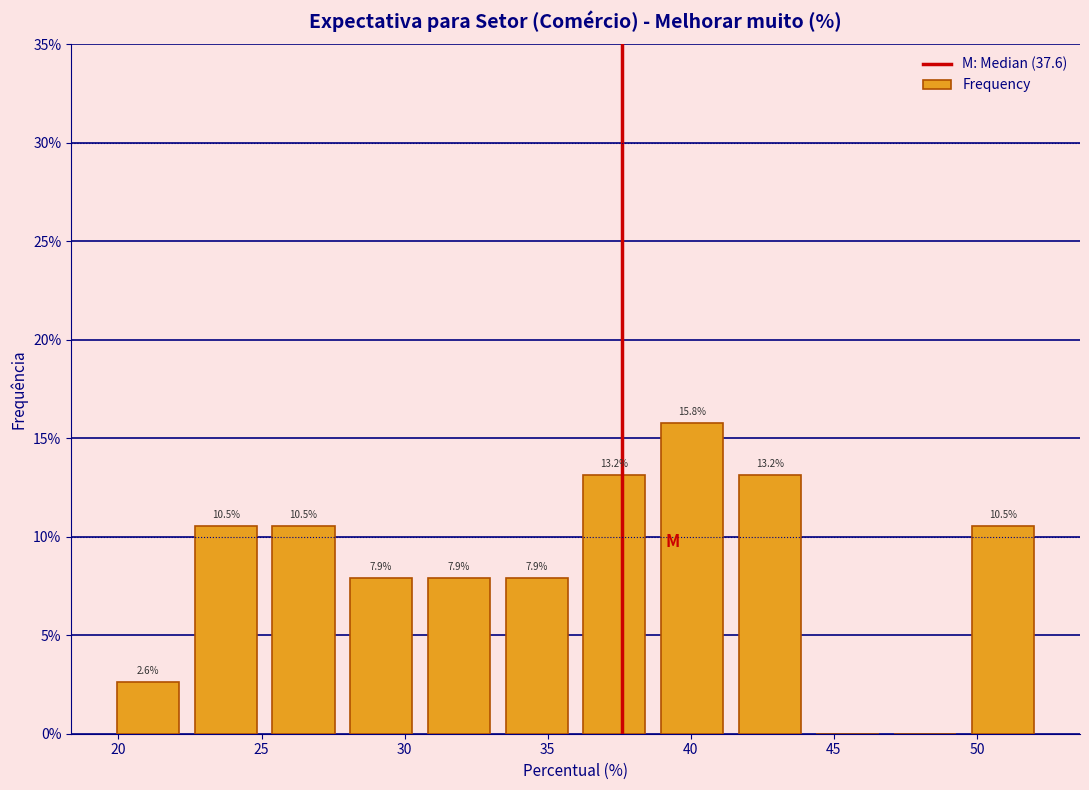

Over which range of the x-axis is the bar tallest?

38.5 to 41.5